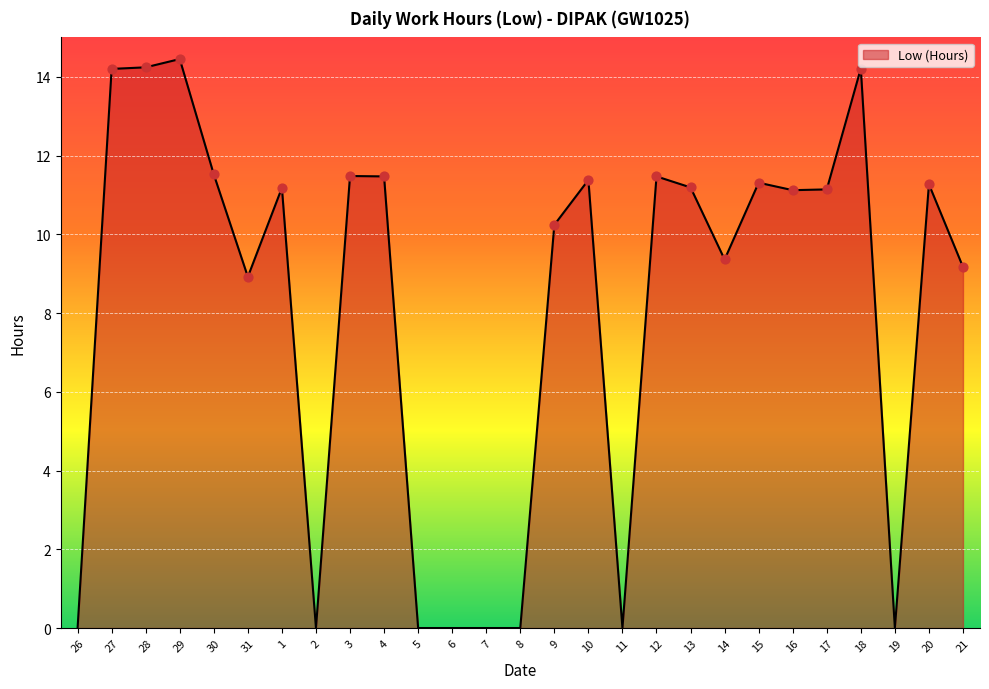

What is the change in value from 29 to 17?

-3.3